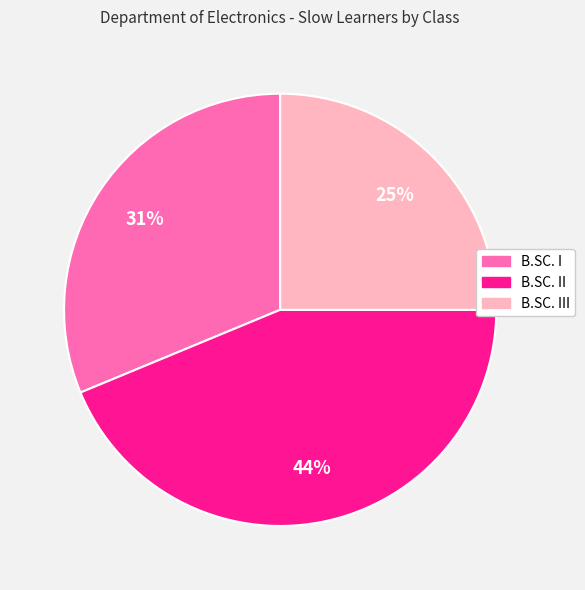

What is the largest slice in the pie chart?

B.SC. II